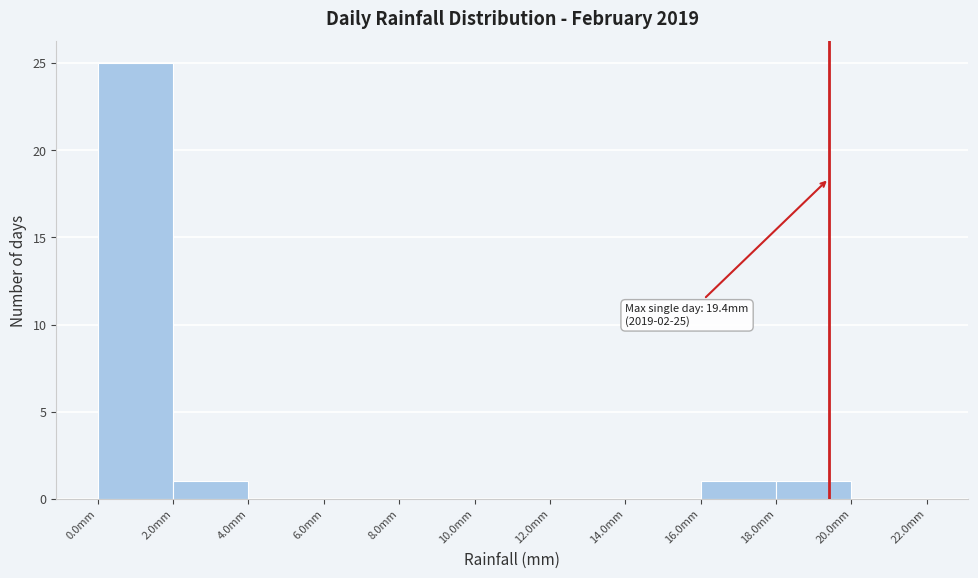

Which range on the x-axis has the tallest bar?

0 to 2